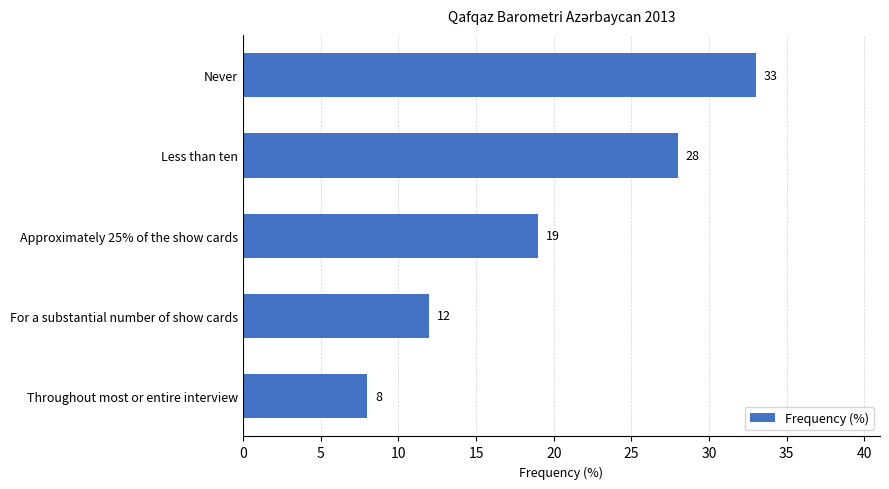

How many bars are there in total?

5